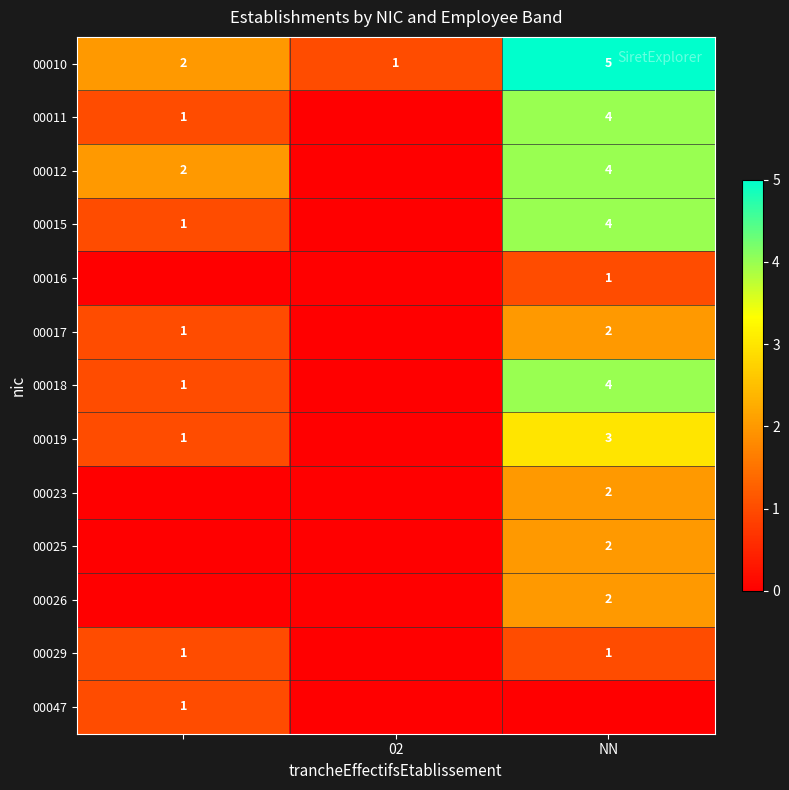

What is the greatest value displayed?

5